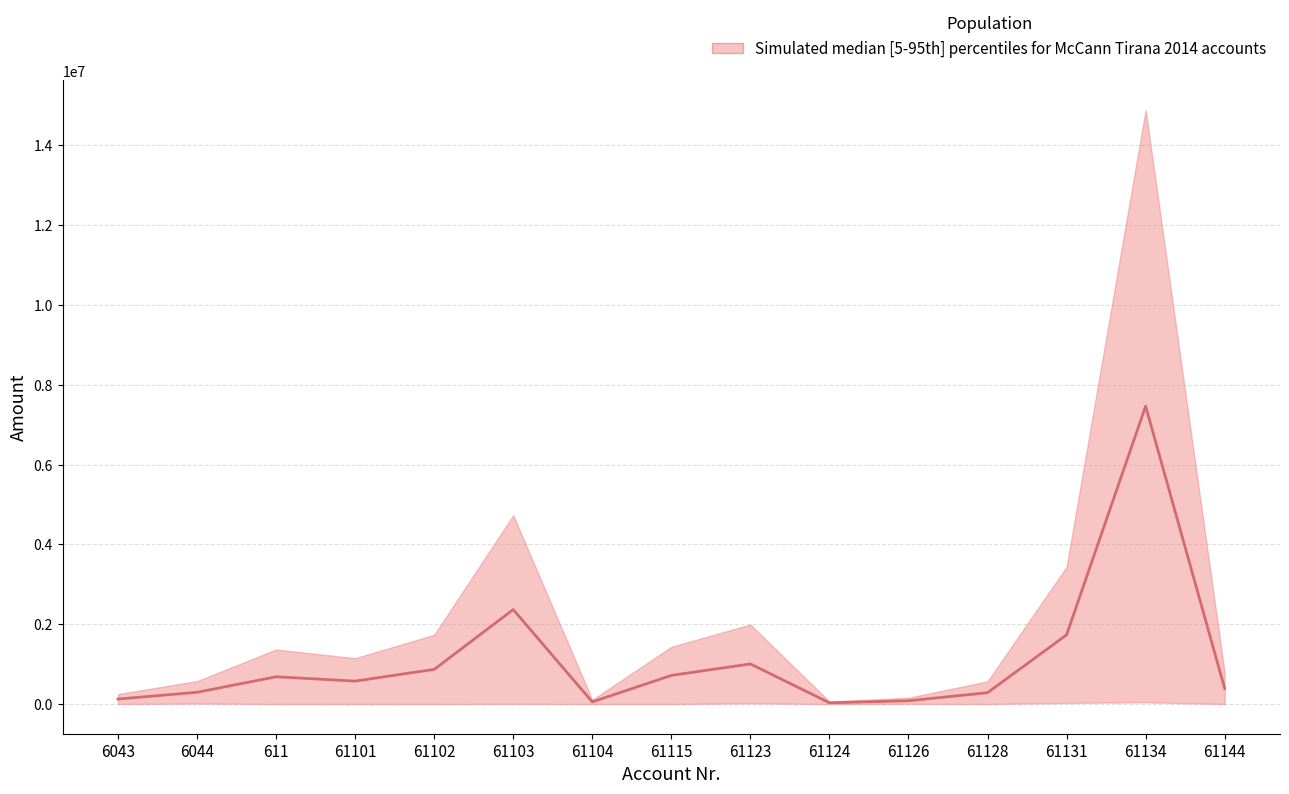

Approximately how many times larger is the value at 61102 compared to 61124?

28.1